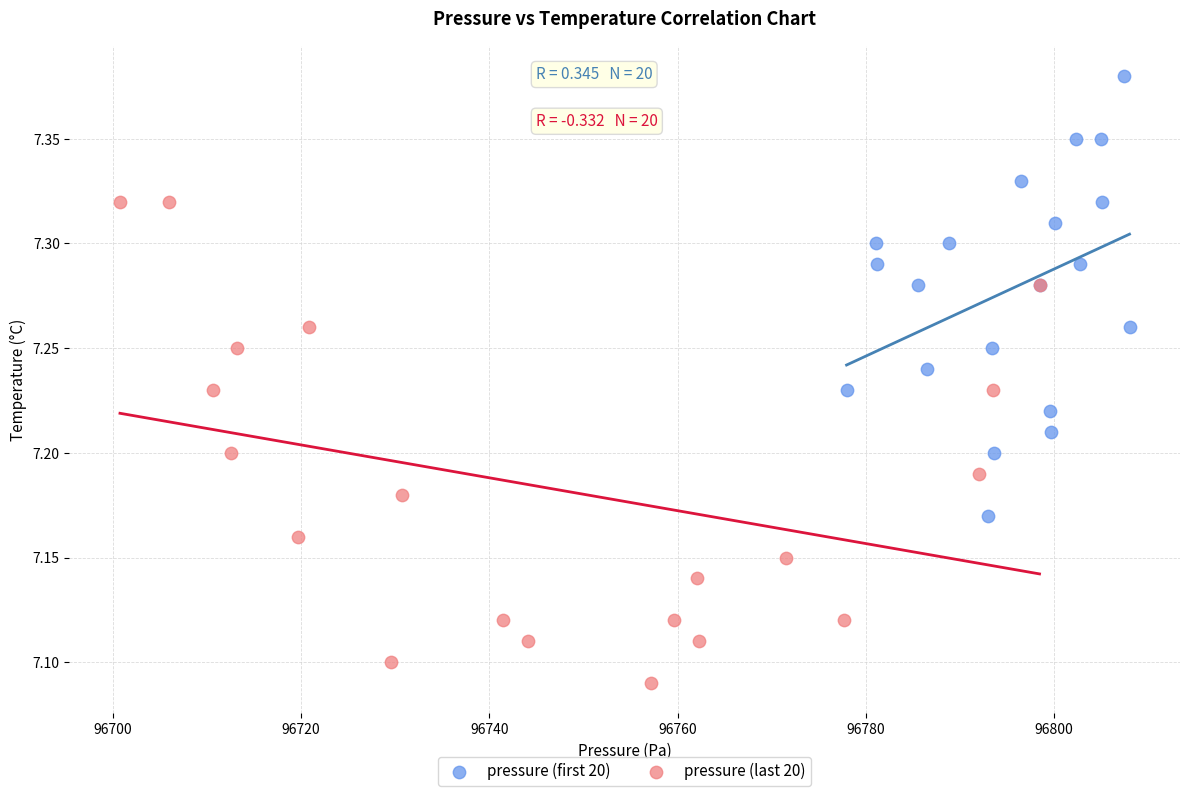

Which series has the widest spread of Y values?

pressure (last 20)